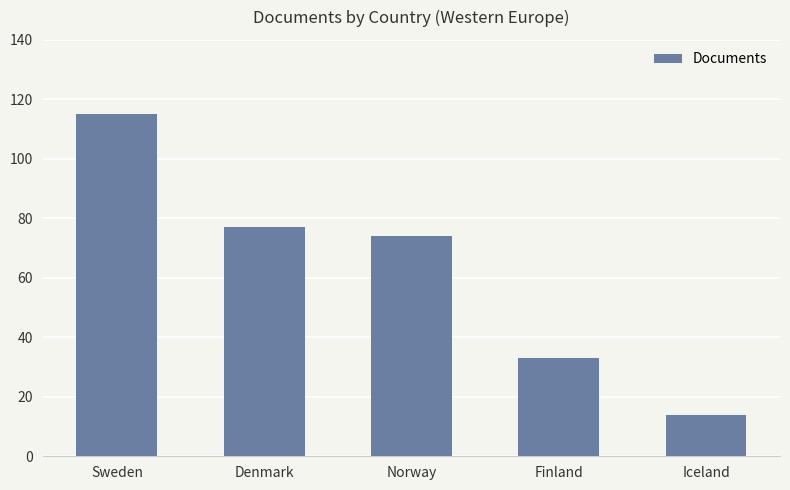

Is it true that the value at Norway is 74?

True